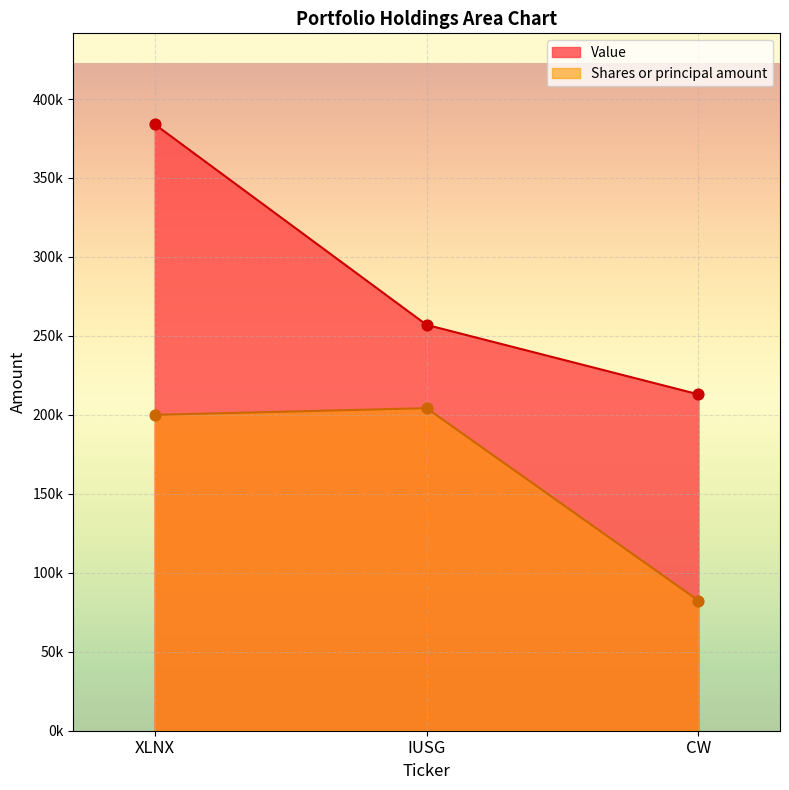

Which series contains the highest Y value?

Value